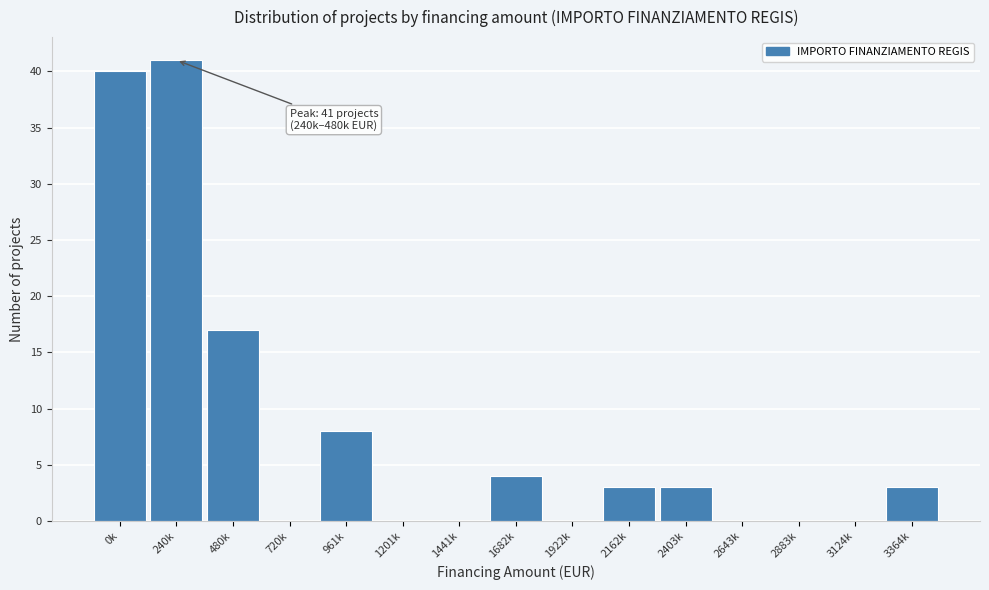

Reading left to right, list all the values displayed in this chart.

0k=40	240k=41	480k=17	720k=0	961k=8	1201k=0	1441k=0	1682k=4	1922k=0	2162k=3	2403k=3	2643k=0	2883k=0	3124k=0	3364k=3